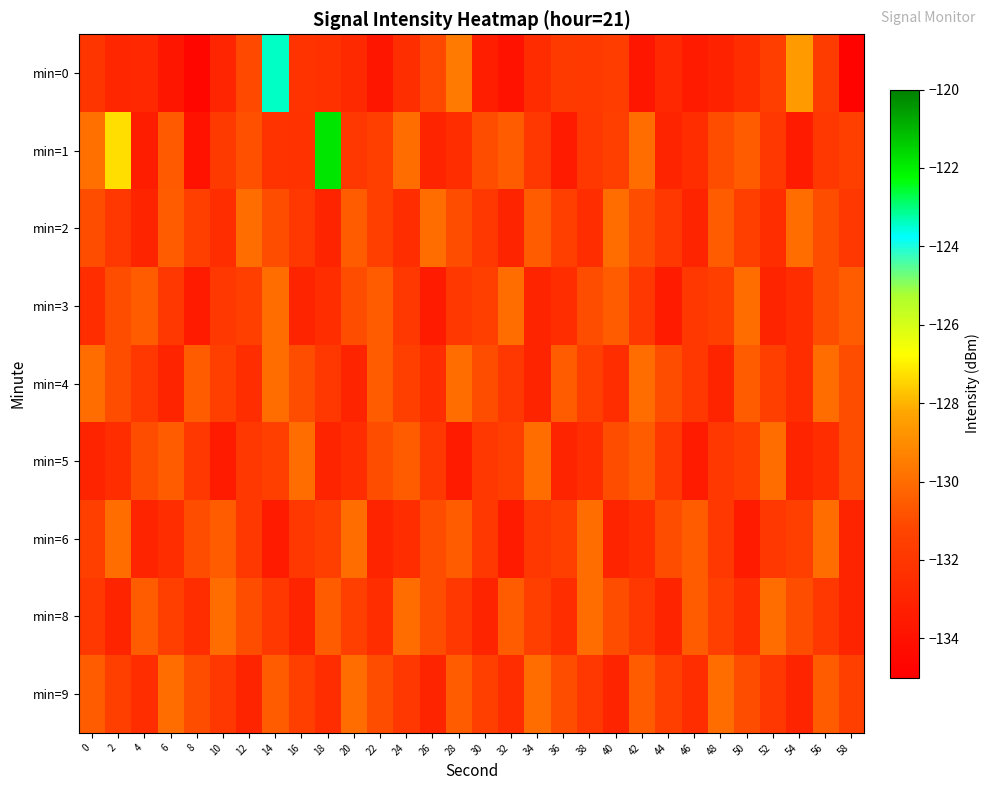

What is the spread (max minus min) of values at 8?

4.0